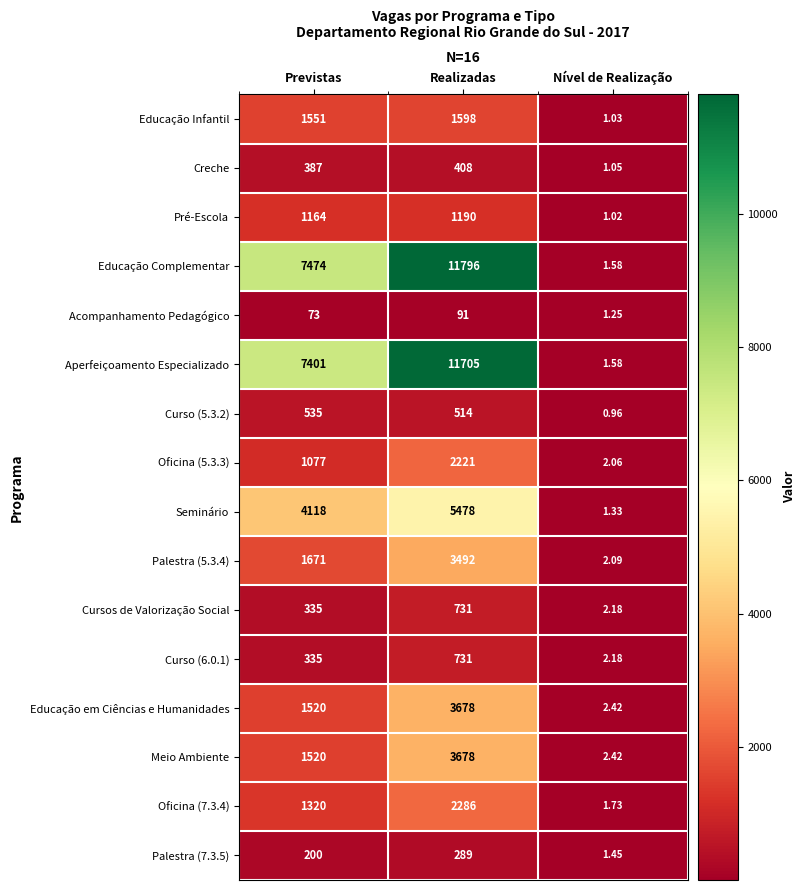

What is the difference between the highest and lowest values at Previstas?

7401.0